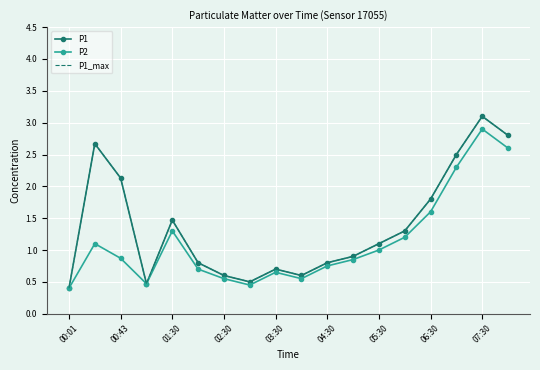

True or false: P2 and P1_max intersect in this chart.

False